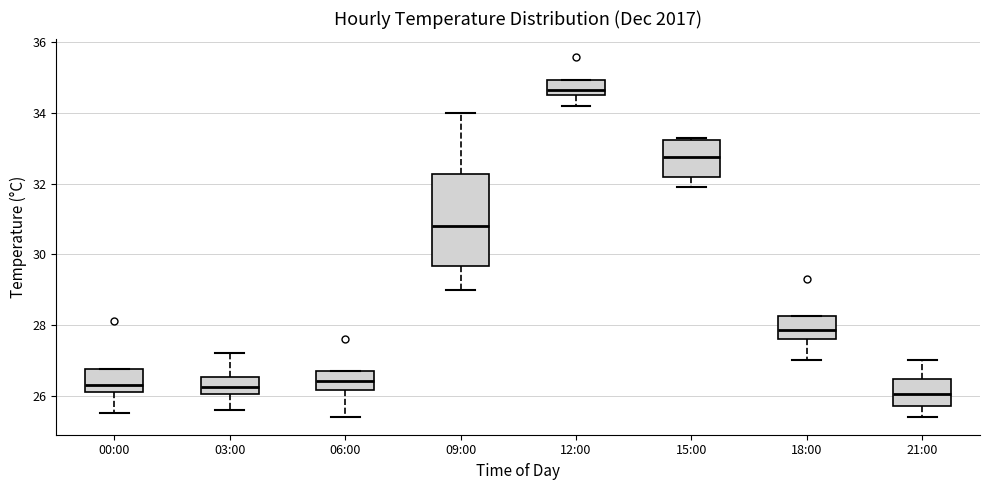

Comparing the boxes themselves (not the whiskers), which one is the tallest?

09:00